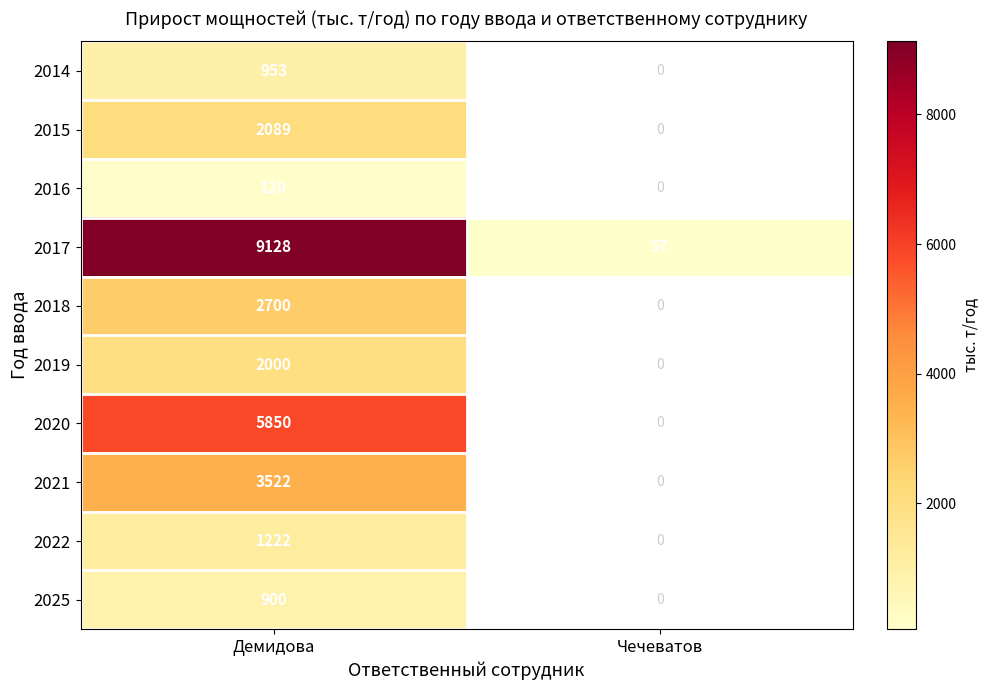

What is the difference between the highest and lowest values at Демидова?

9008